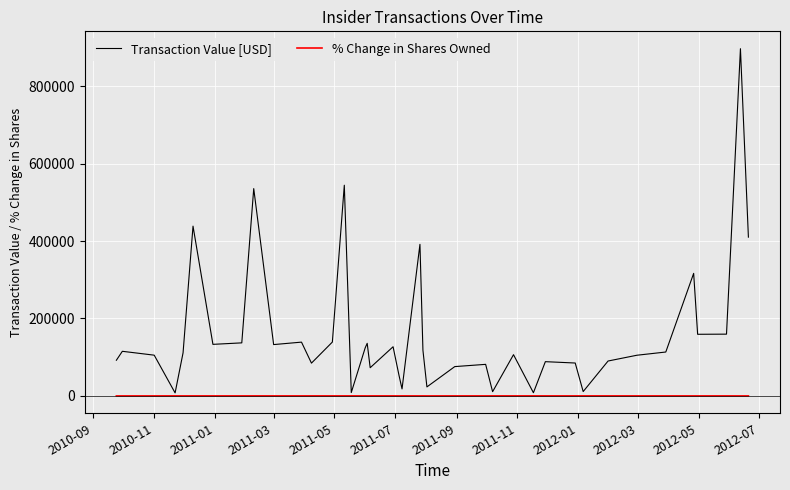

What is the greatest value displayed?

896695